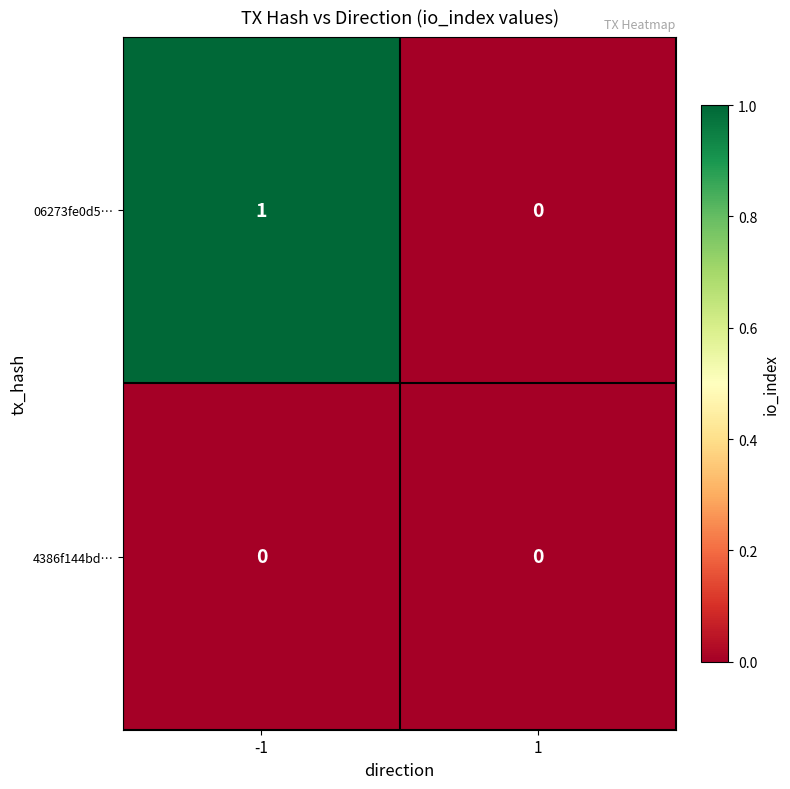

Between -1 and 1, which series saw the biggest shift?

06273fe0d5…